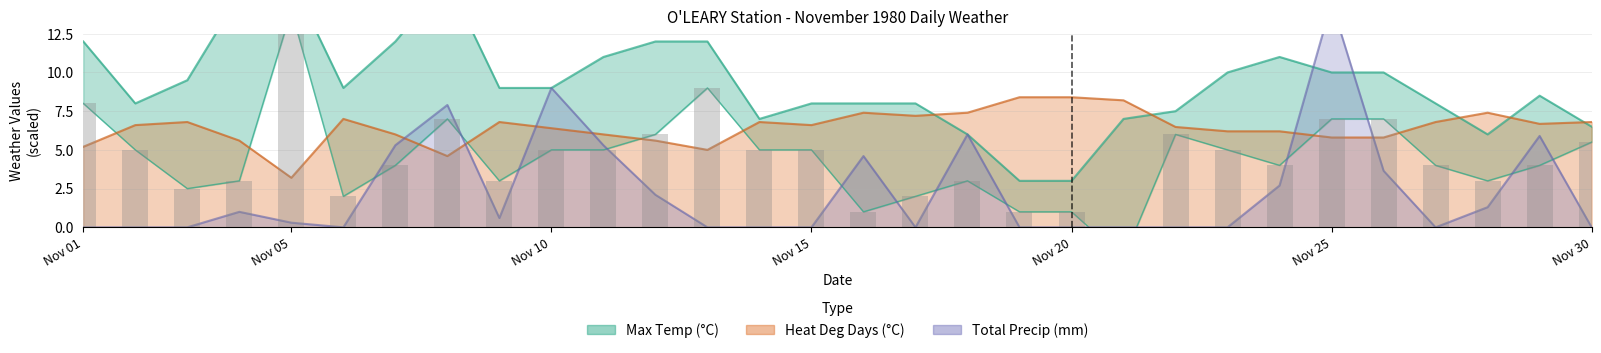

At how many categories does at least one series exceed 3?

30